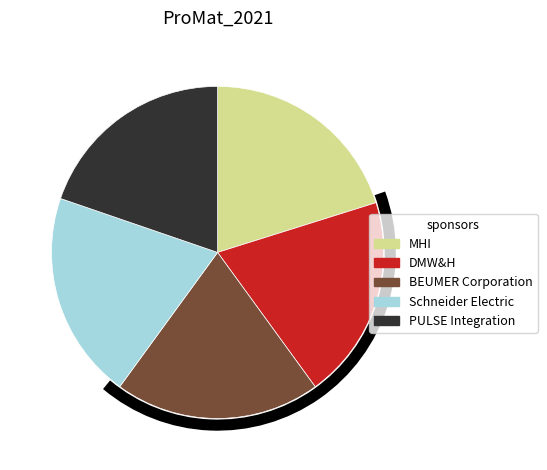

Does DMW&H represent more than half of the total?

No